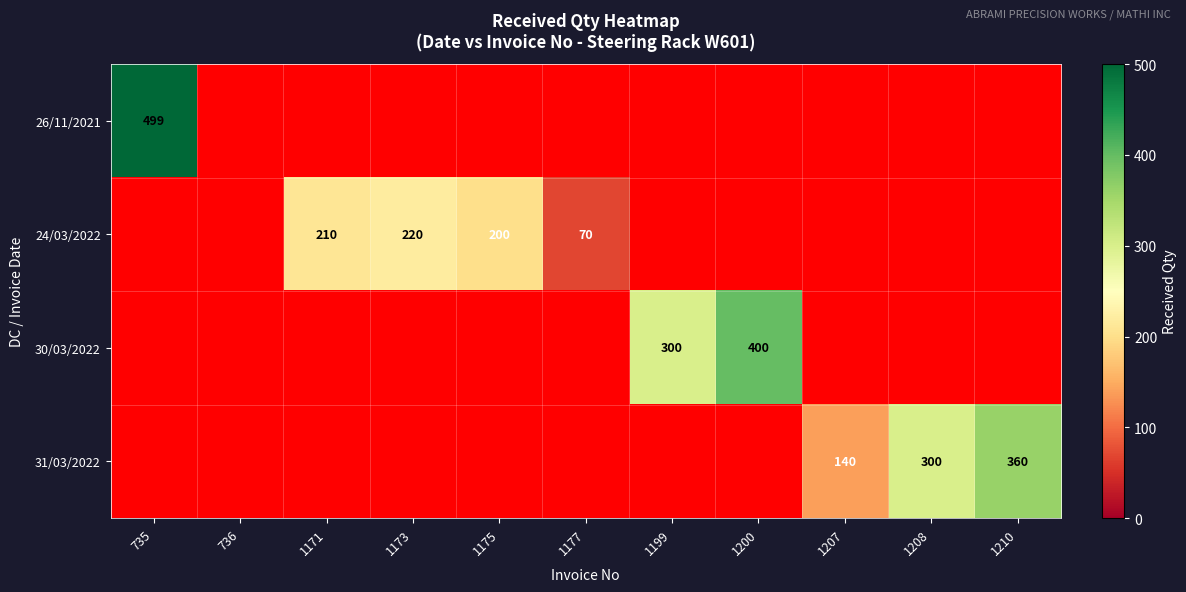

What is the smallest value displayed?

-1